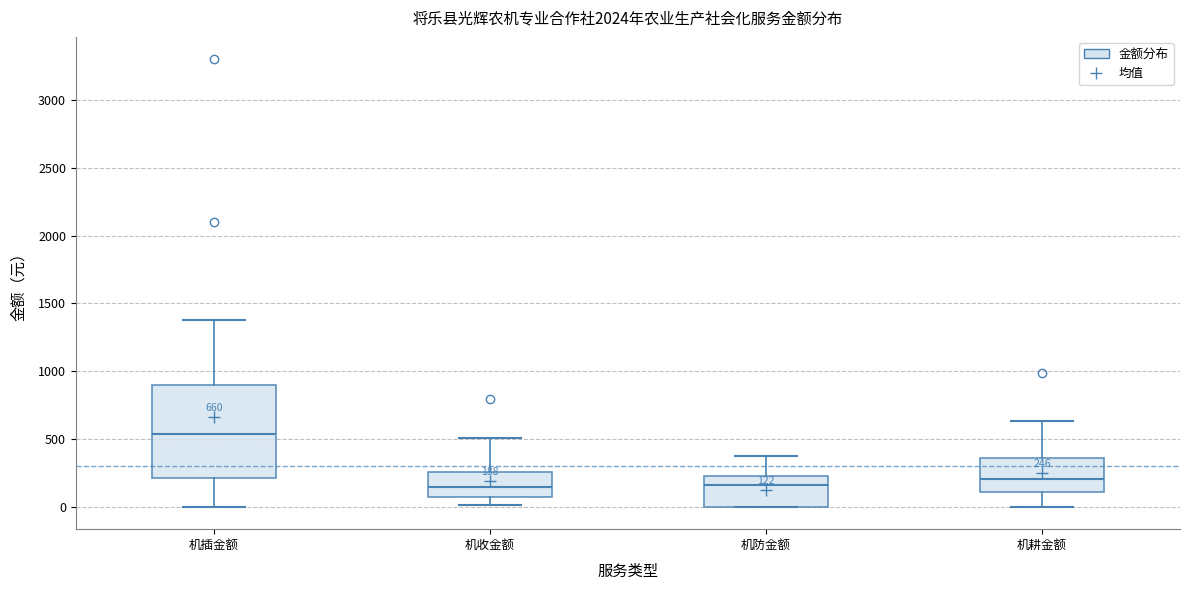

Comparing the boxes themselves (not the whiskers), which one is the tallest?

机插金额